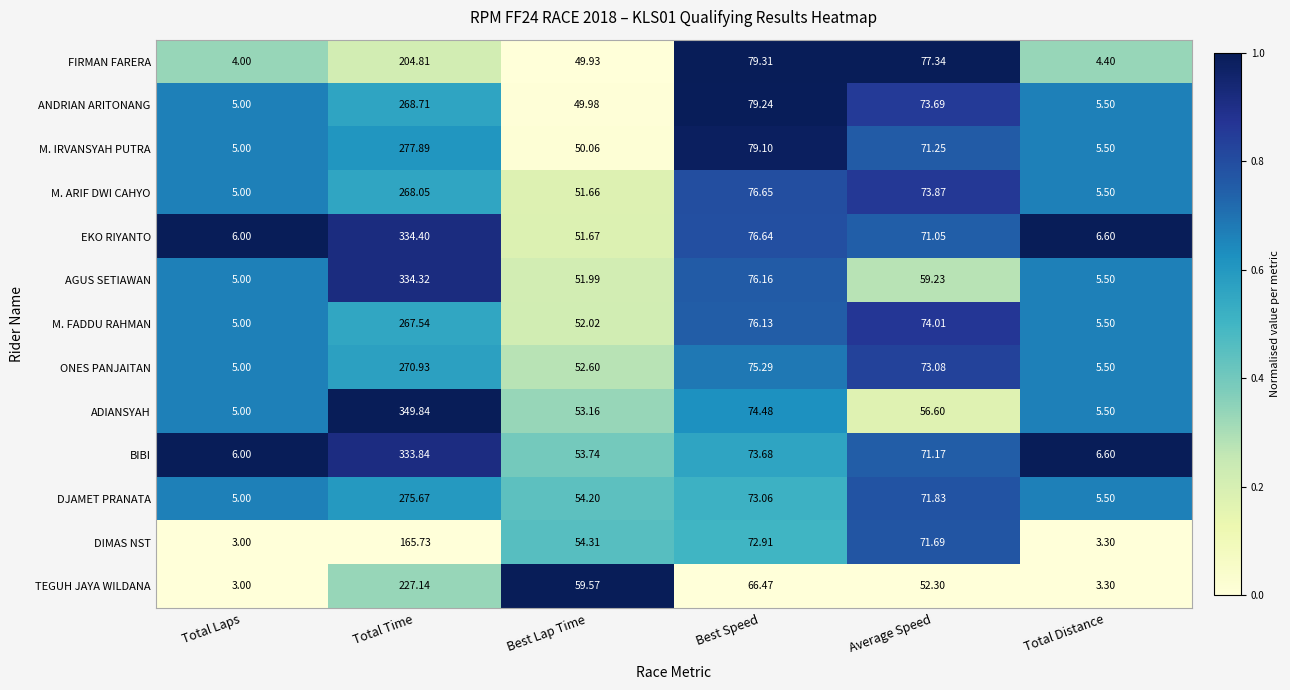

Between Best Speed and Total Distance, which series saw the biggest shift?

FIRMAN FARERA